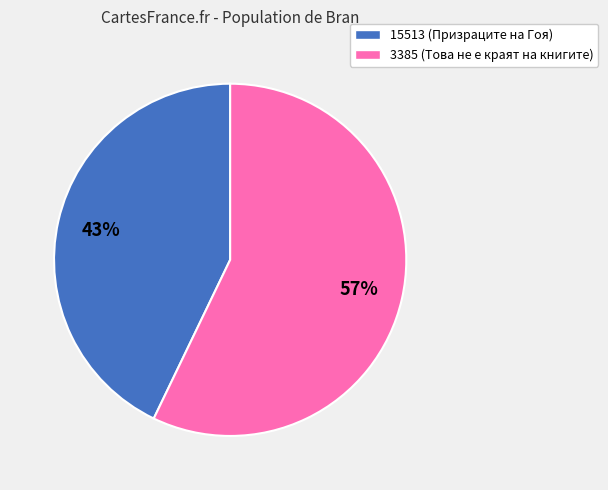

Combined, do 3385 (Това не е краят на книгите) and 15513 (Призраците на Гоя) account for over 50%?

Yes